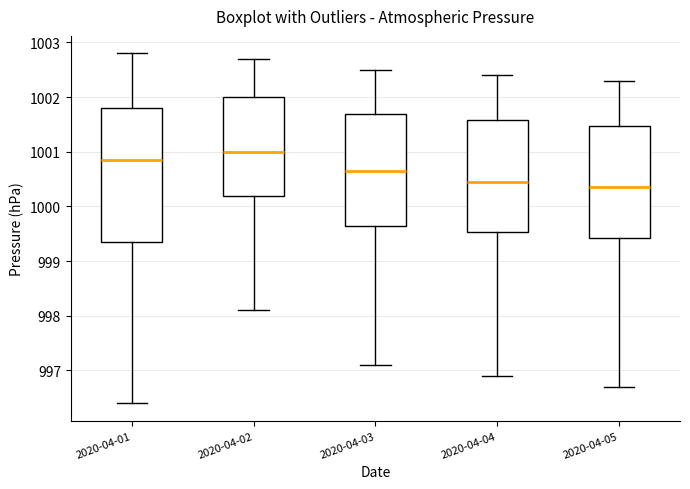

Where is the upper edge of the box for 2020-04-02 on the y-axis? The values are not printed on the chart, so give them approximately, as read against the axis.

1002.0